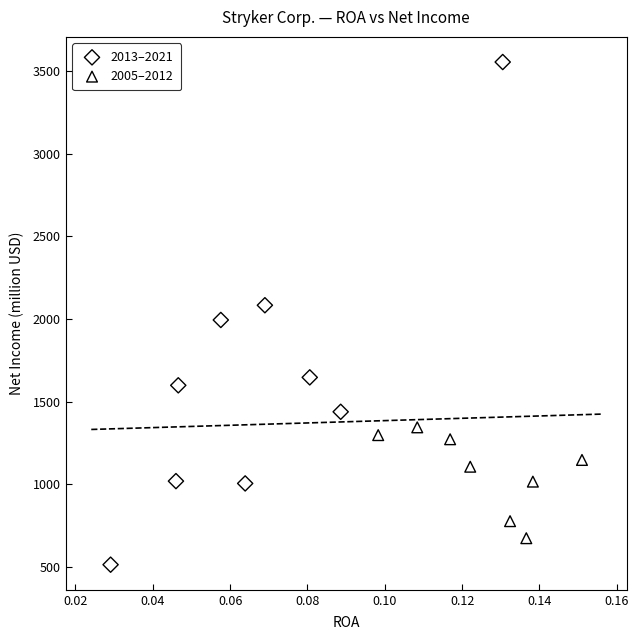

Which series contains the lowest Y value?

2013–2021